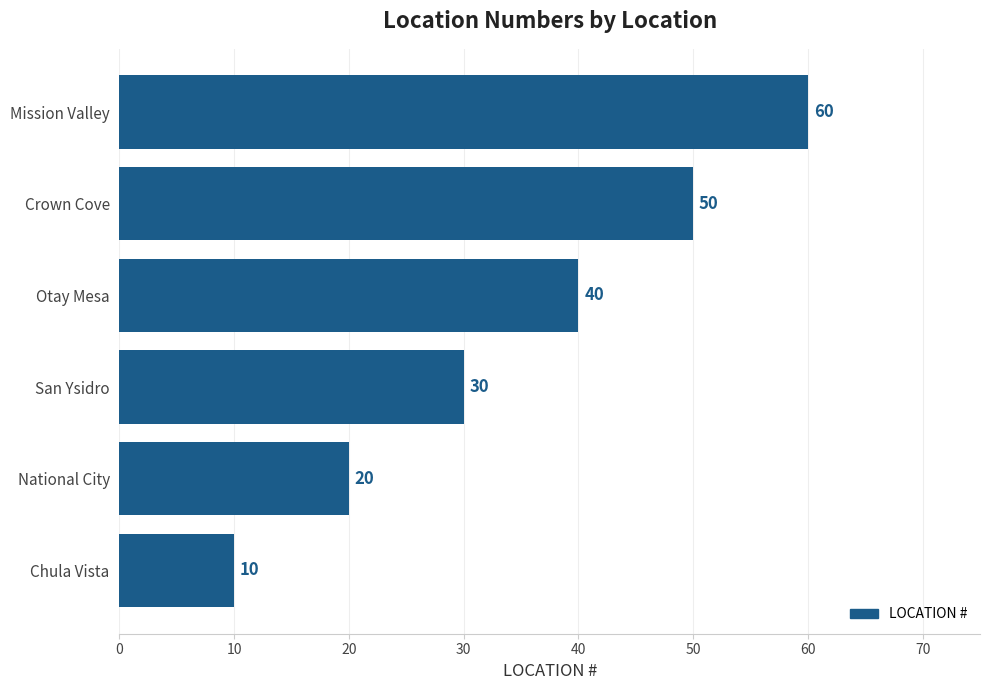

List the labels in order of value, smallest first.

Chula Vista, National City, San Ysidro, Otay Mesa, Crown Cove, Mission Valley